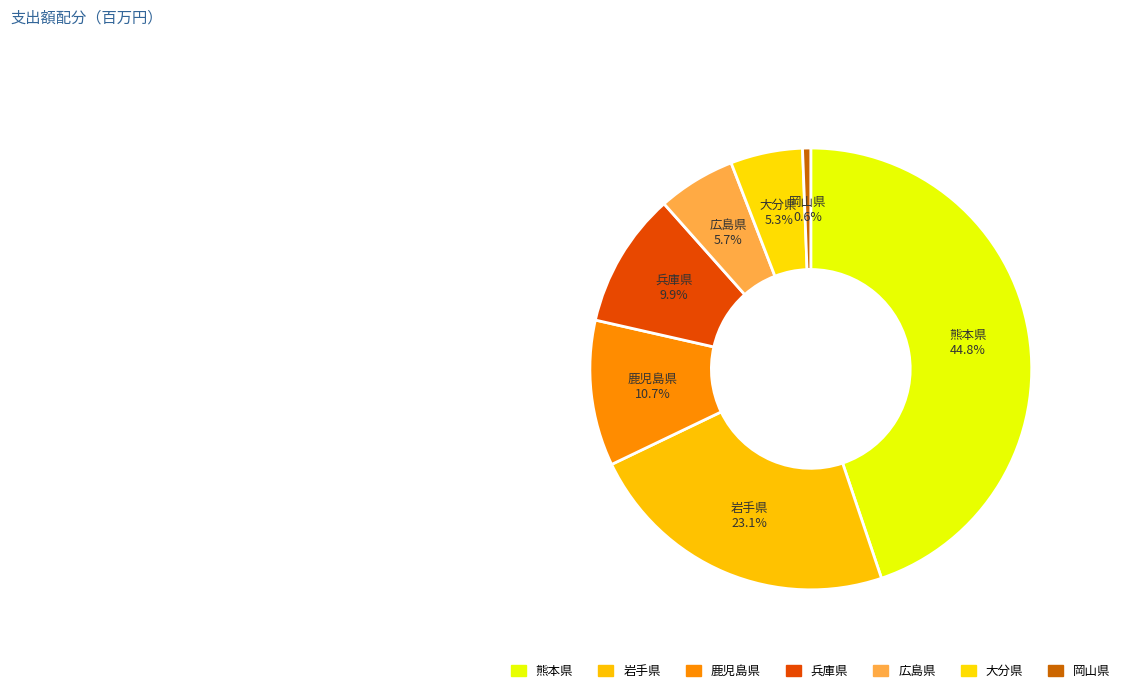

What is the change in value from 熊本県 to 鹿児島県?

-570